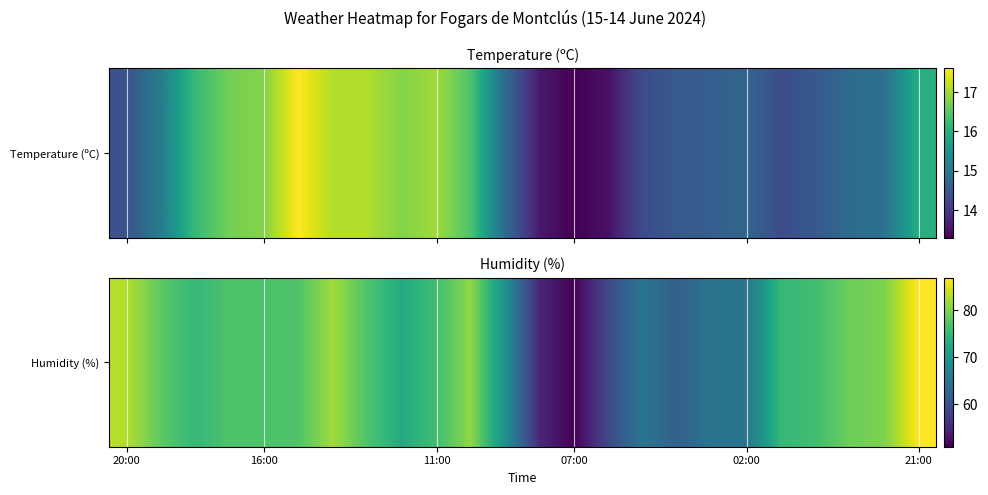

What is the ratio of the value at 7 to the value at 20:00?

0.9